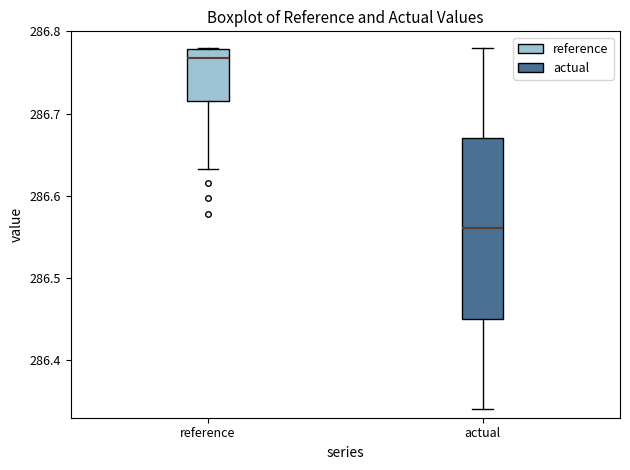

Comparing the boxes themselves (not the whiskers), which one is the tallest?

actual